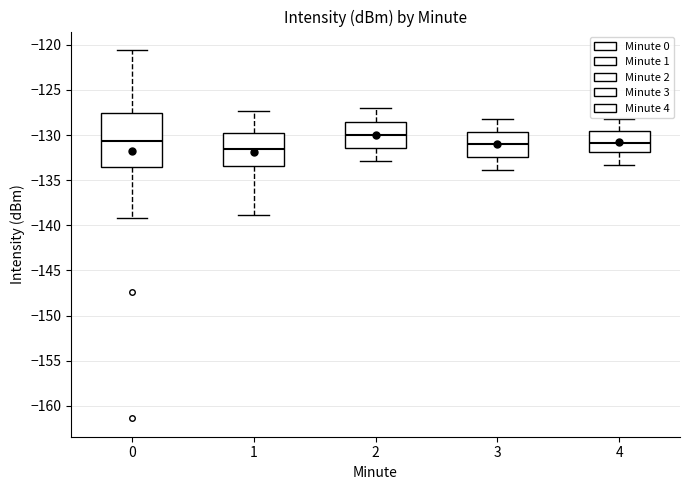

Which box has the lowest median line?

1